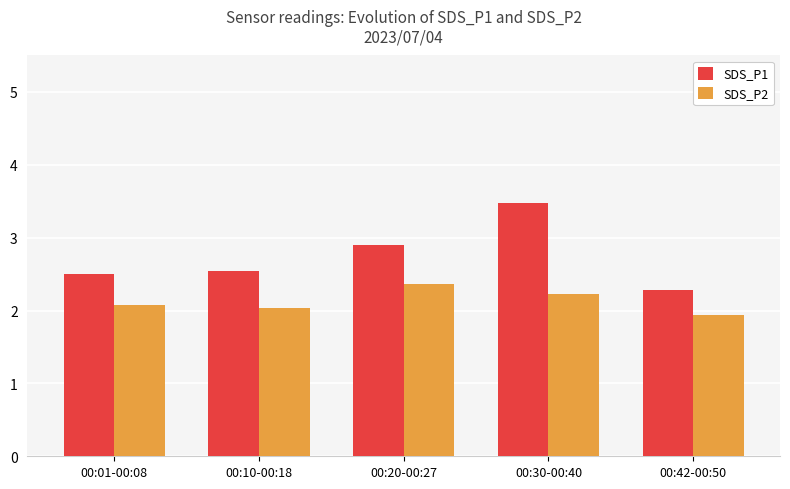

What is the approximate value of SDS_P1 at 00:20-00:27?

2.9